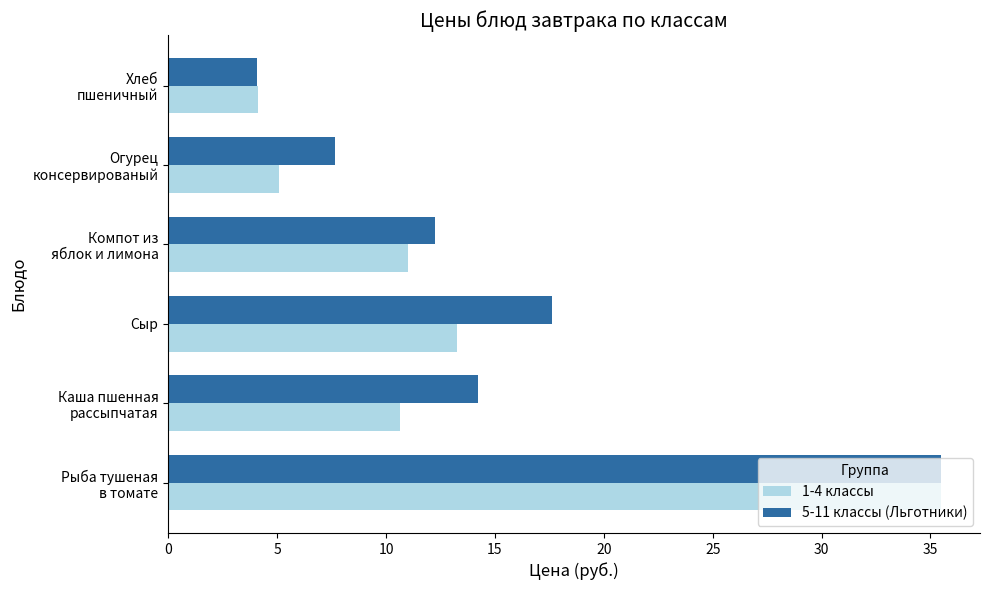

Rank the categories by 5-11 классы (Льготники) value from lowest to highest.

Хлеб
пшеничный, Огурец
консервированый, Компот из
яблок и лимона, Каша пшенная
рассыпчатая, Сыр, Рыба тушеная
в томате